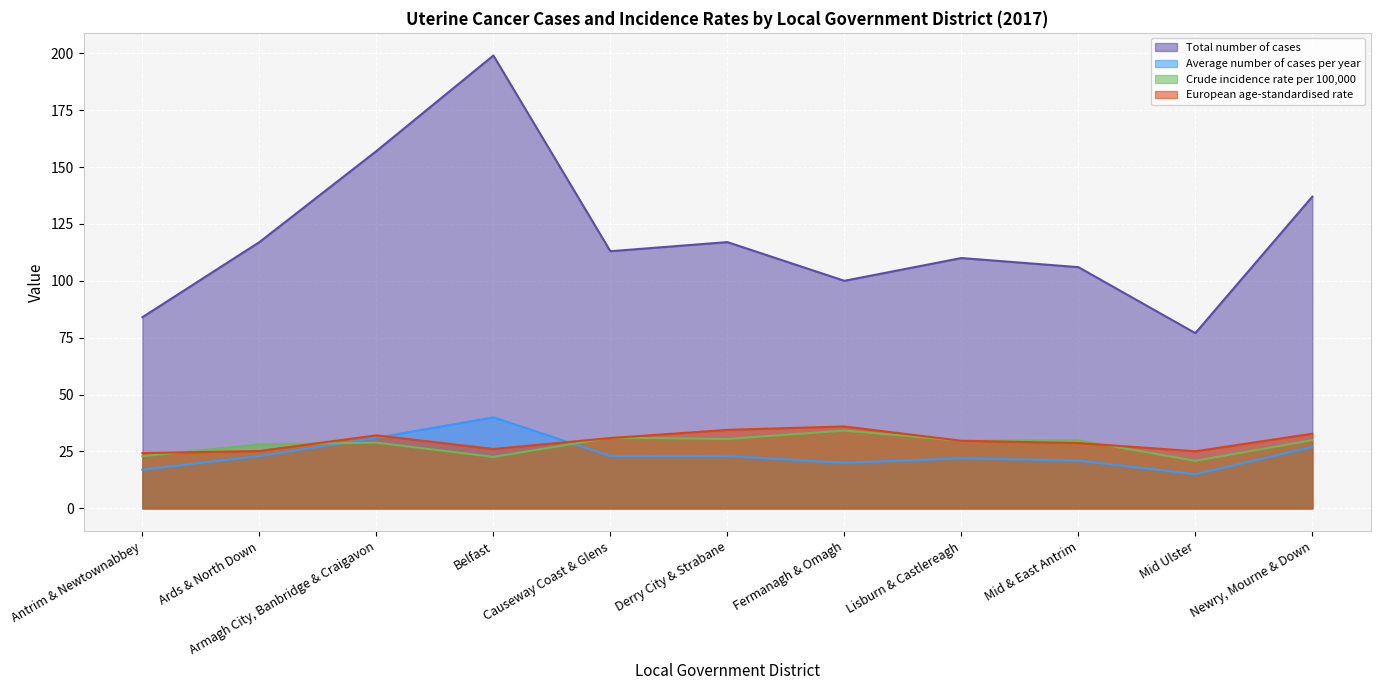

Reading left to right, transcribe all the data shown in this chart.

Total number of cases: Antrim & Newtownabbey=84.0	Ards & North Down=117.0	Armagh City, Banbridge & Craigavon=157.0	Belfast=199.0	Causeway Coast & Glens=113.0	Derry City & Strabane=117.0	Fermanagh & Omagh=100.0	Lisburn & Castlereagh=110.0	Mid & East Antrim=106.0	Mid Ulster=77.0	Newry, Mourne & Down=137.0
Average number of cases per year: Antrim & Newtownabbey=17.0	Ards & North Down=23.0	Armagh City, Banbridge & Craigavon=31.0	Belfast=40.0	Causeway Coast & Glens=23.0	Derry City & Strabane=23.0	Fermanagh & Omagh=20.0	Lisburn & Castlereagh=22.0	Mid & East Antrim=21.0	Mid Ulster=15.0	Newry, Mourne & Down=27.0
Crude incidence rate per 100,000: Antrim & Newtownabbey=22.9	Ards & North Down=28.1	Armagh City, Banbridge & Craigavon=28.9	Belfast=22.6	Causeway Coast & Glens=31.1	Derry City & Strabane=30.5	Fermanagh & Omagh=34.2	Lisburn & Castlereagh=29.7	Mid & East Antrim=29.9	Mid Ulster=20.9	Newry, Mourne & Down=30.0
European age-standardised rate: Antrim & Newtownabbey=24.3	Ards & North Down=25.2	Armagh City, Banbridge & Craigavon=32.1	Belfast=26.1	Causeway Coast & Glens=30.9	Derry City & Strabane=34.5	Fermanagh & Omagh=36.0	Lisburn & Castlereagh=29.7	Mid & East Antrim=28.7	Mid Ulster=25.1	Newry, Mourne & Down=32.8